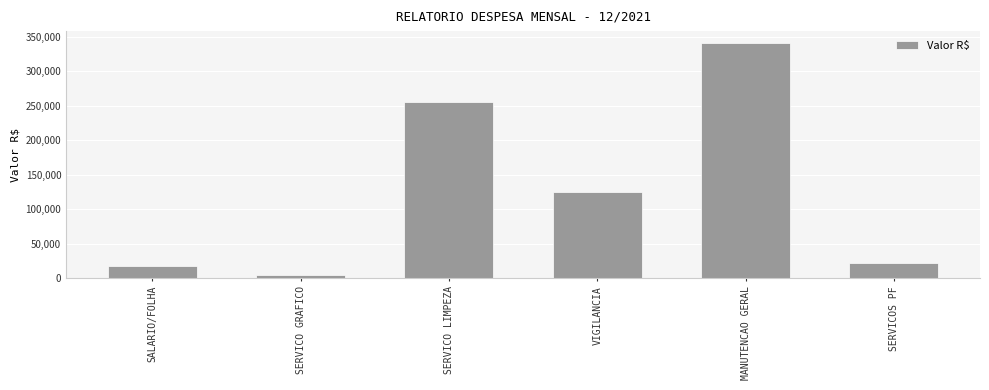

The chart shows a value of 605460.2 at MANUTENCAO GERAL. True or false?

False